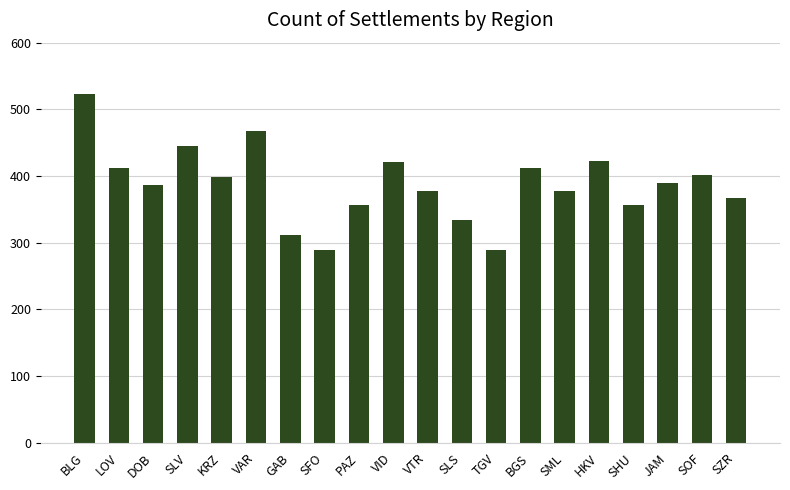

Which label corresponds to the largest value in the chart?

BLG